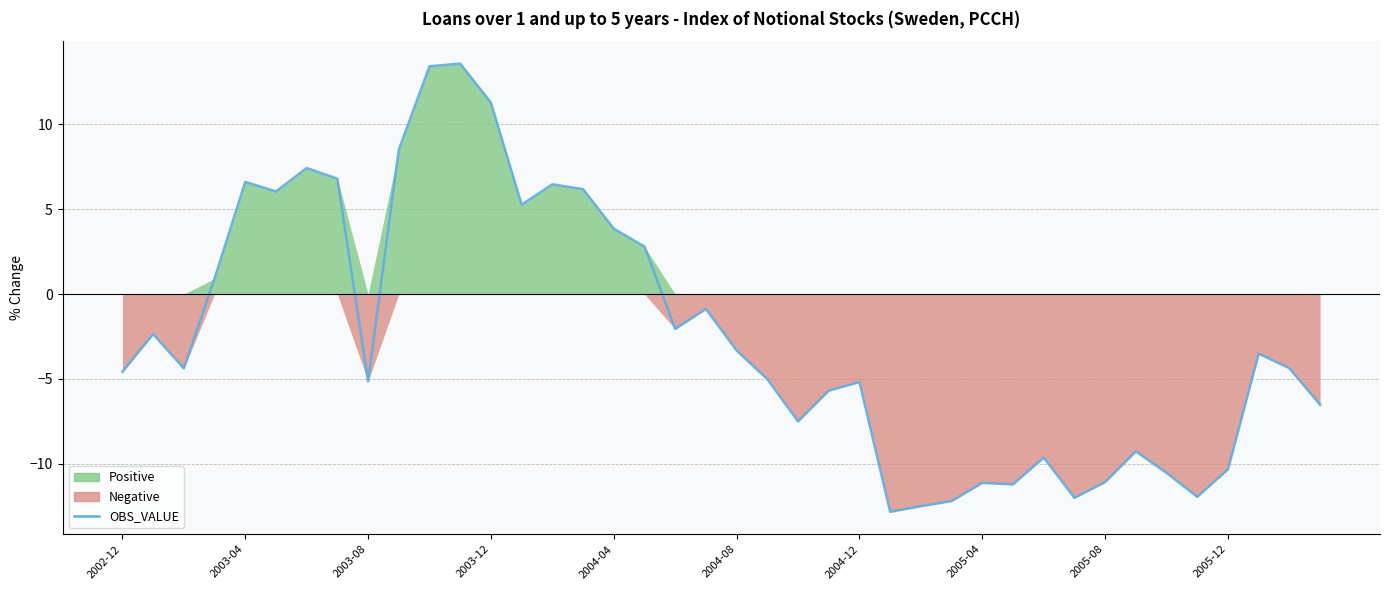

How many interior local valleys (lower than both neighbors) does the data have?

10